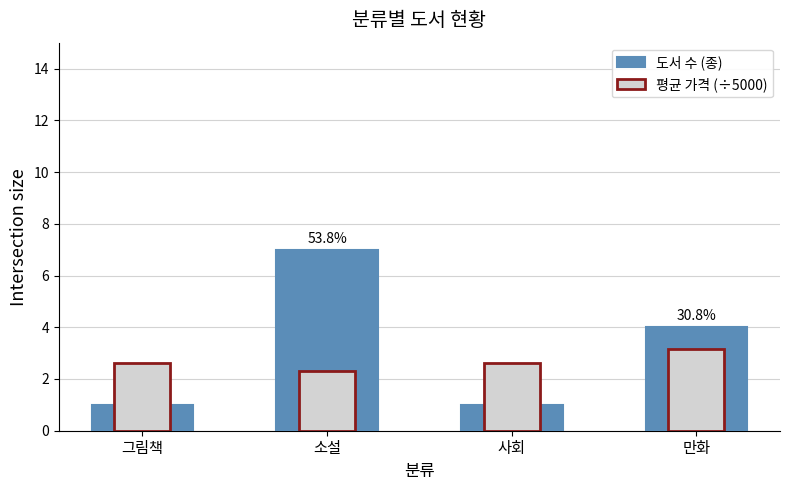

What is the difference between the highest and lowest values at 만화?

0.9